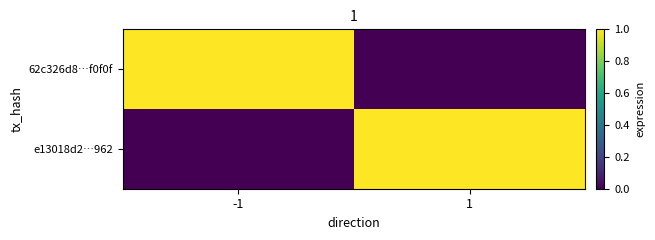

What is the greatest value displayed?

1